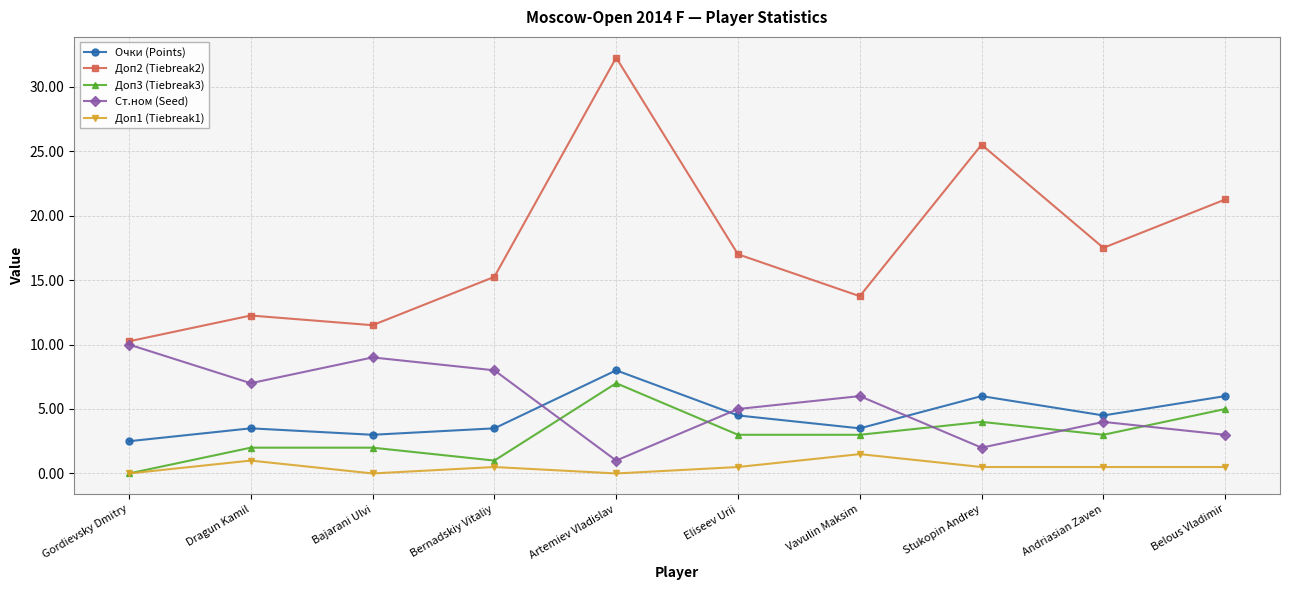

At which category is the sum across all series the highest?

Artemiev Vladislav